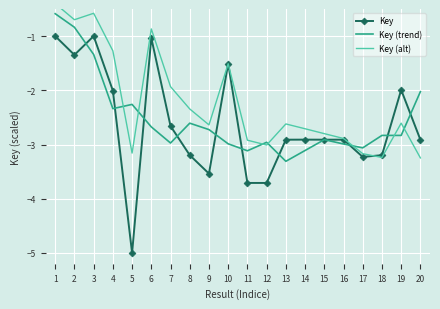

What is the maximum value for Key?

-1.0